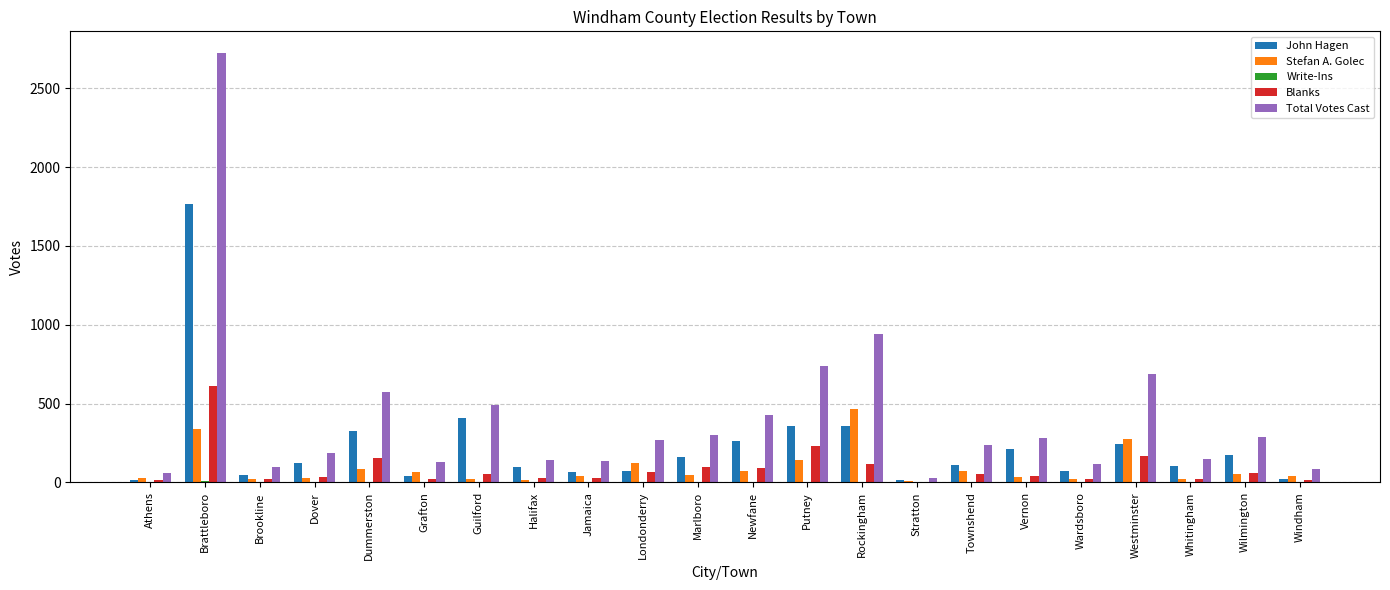

At which label does Blanks reach its peak?

Brattleboro